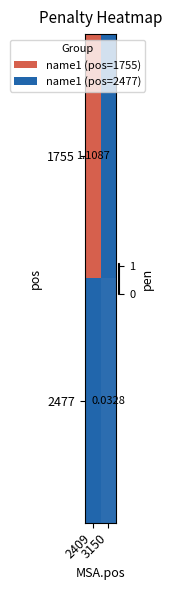

How many data points in 1755 are above 1?

1